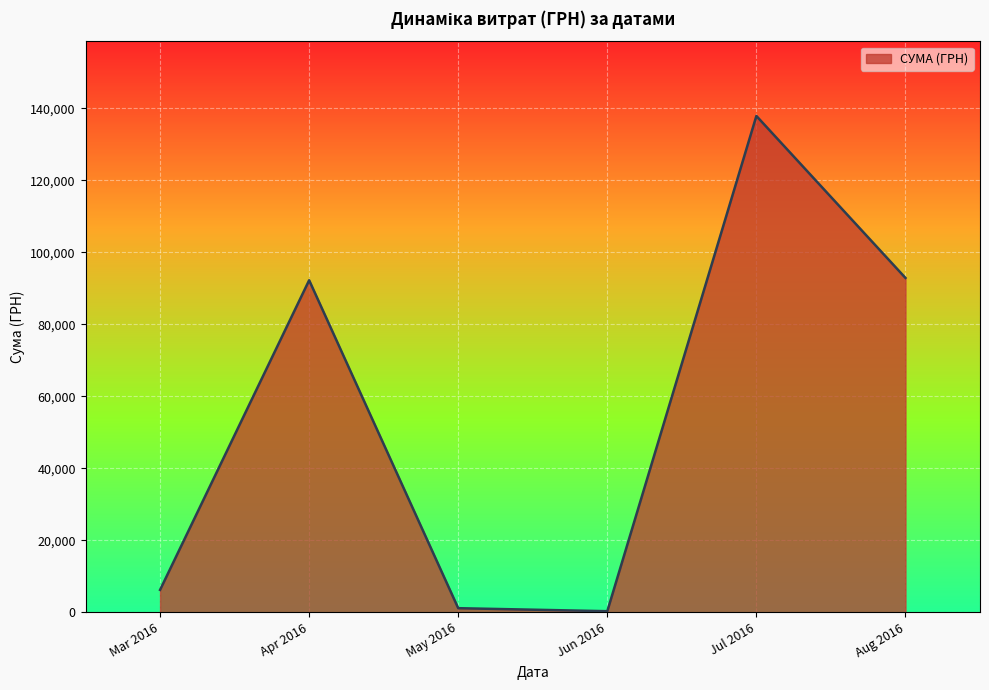

How many distinct data groups are displayed?

1